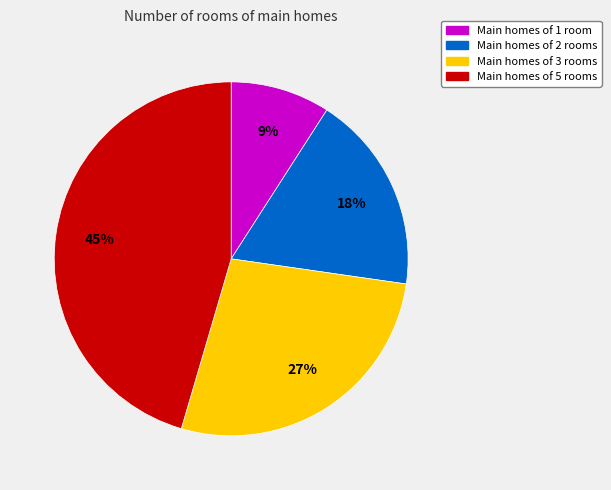

To the nearest percent, what is the difference between the largest and smallest slice percentages?

36%